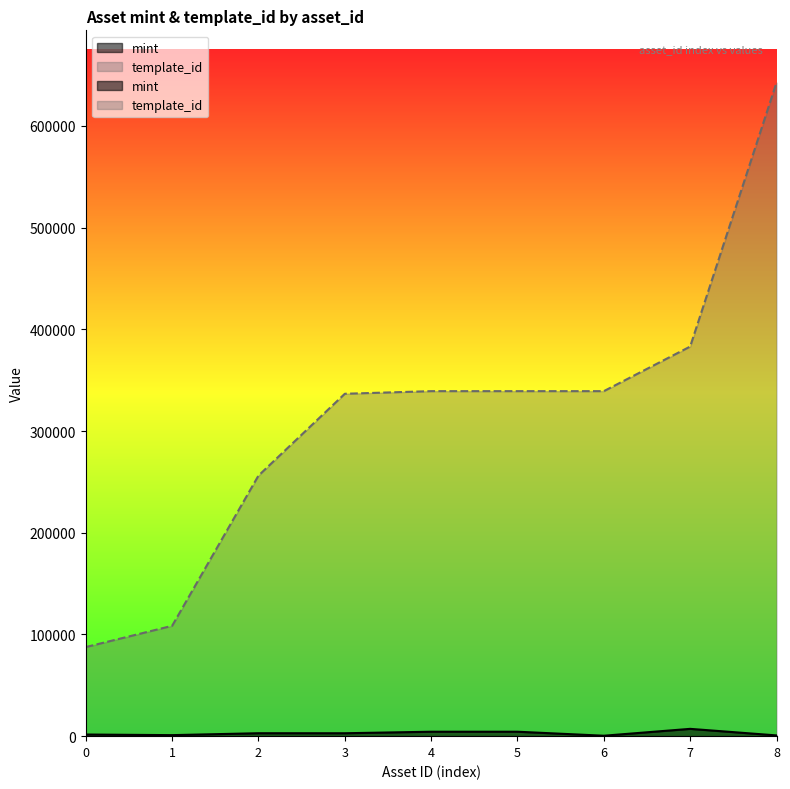

At 7, list the series in order from largest to smallest.

template_id, mint